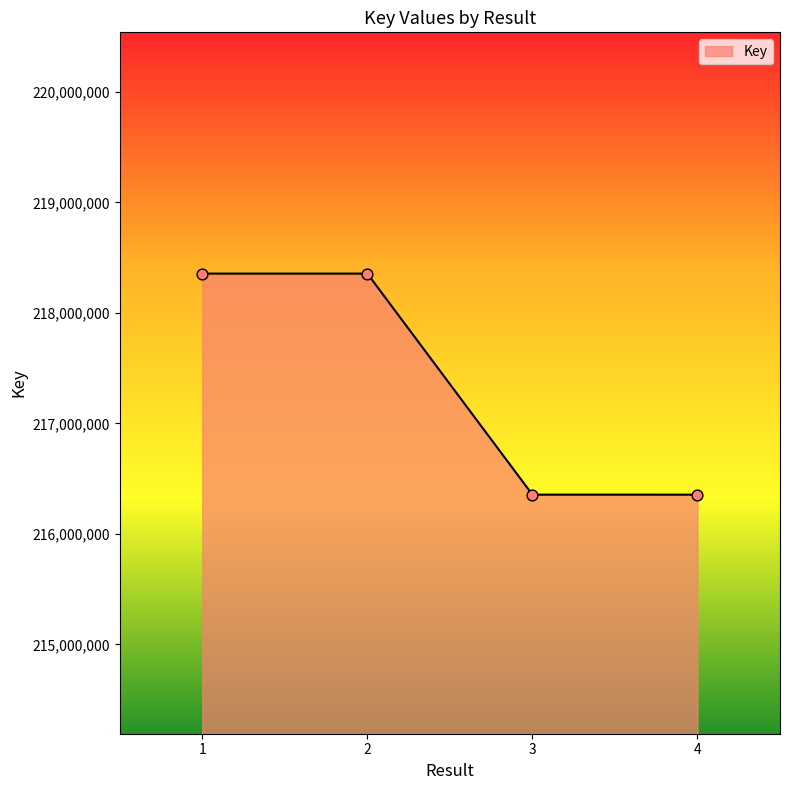

Approximately how many times larger is the value at 1 compared to 4?

1.0